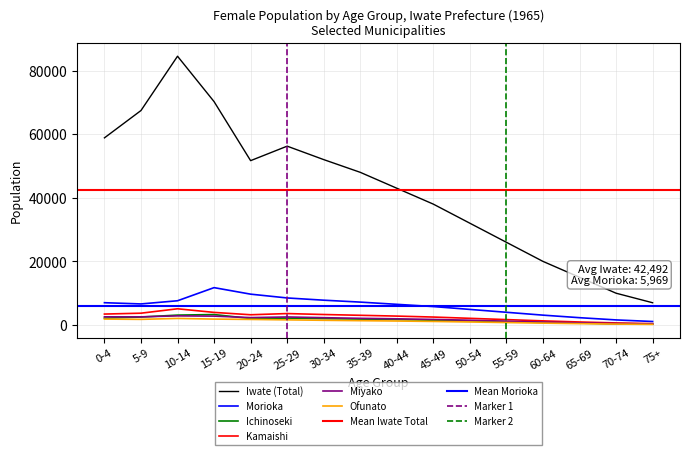

How many categories are shown in the chart?

16